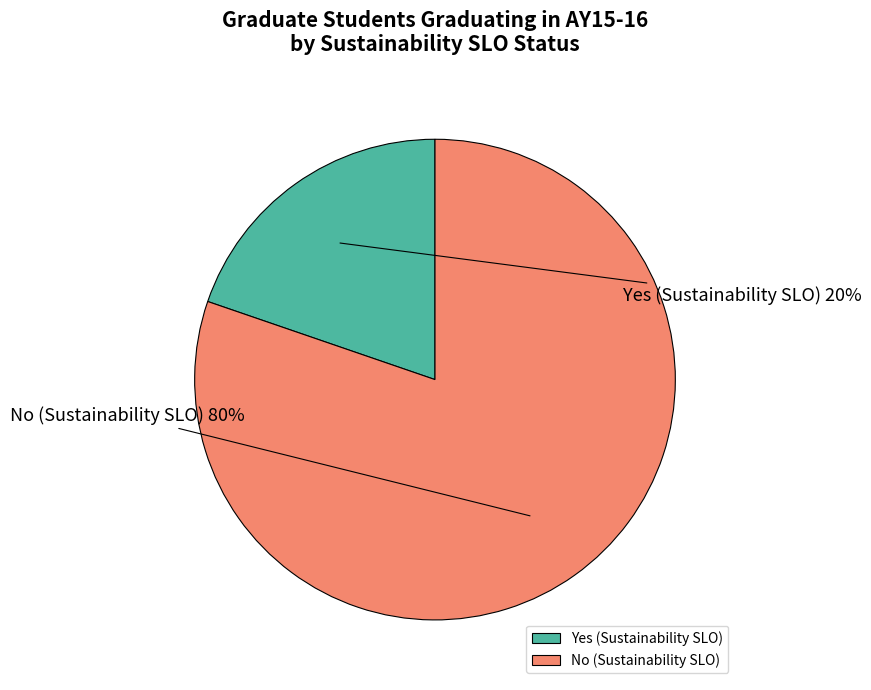

Rank the categories by value from lowest to highest.

Yes (Sustainability SLO), No (Sustainability SLO)